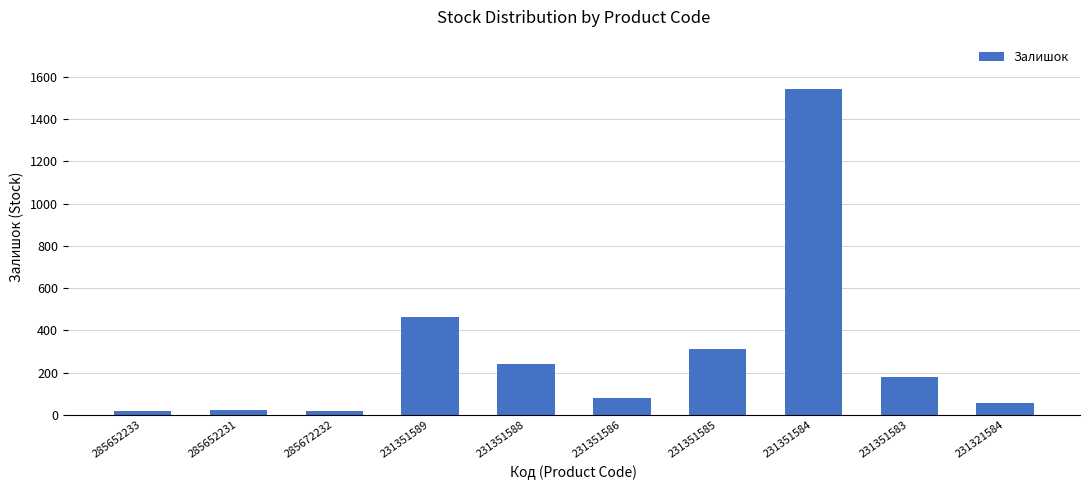

What is the average value?

294